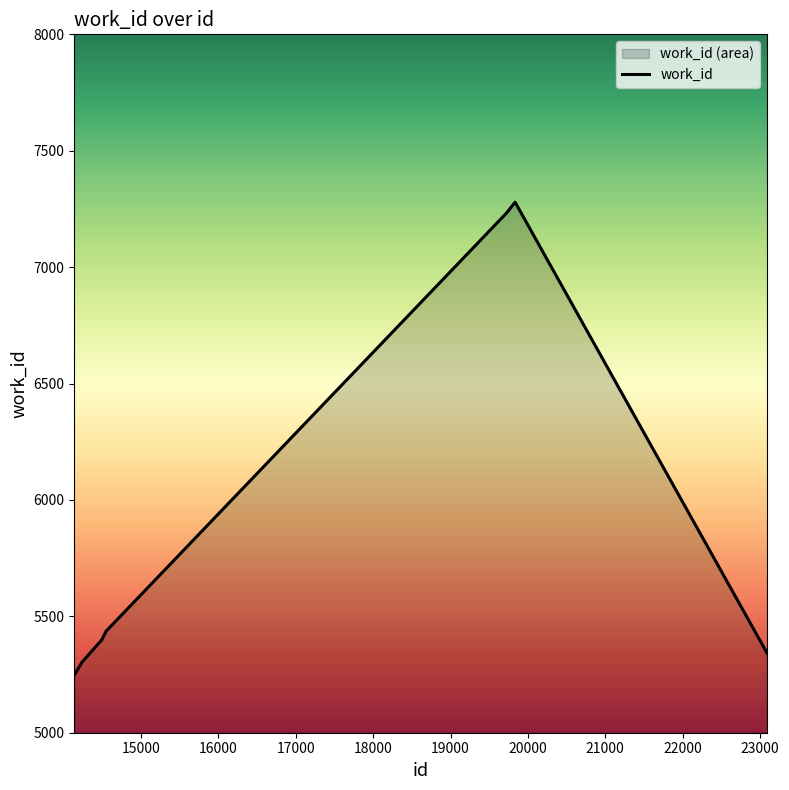

How many lines are shown in the chart?

1